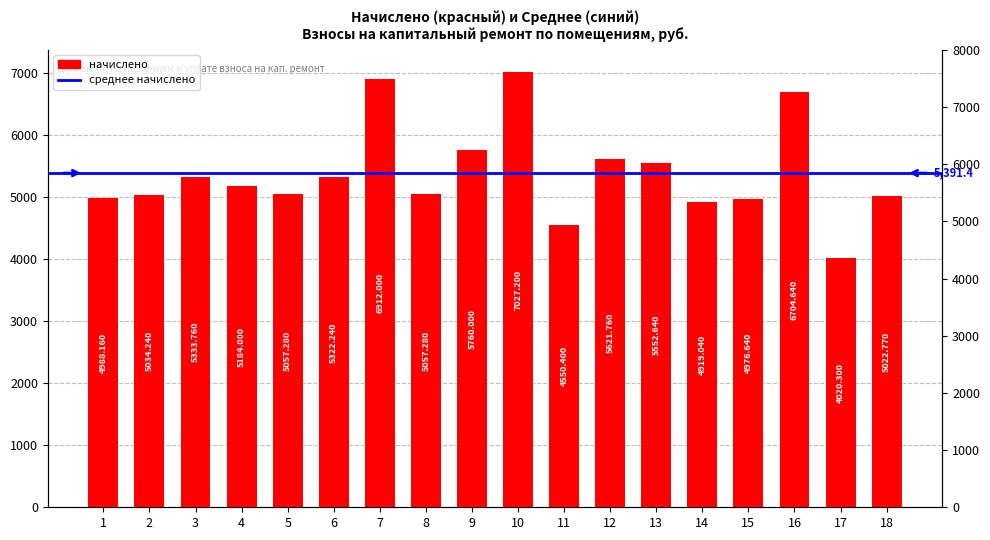

Count the number of values greater than 5184.

8